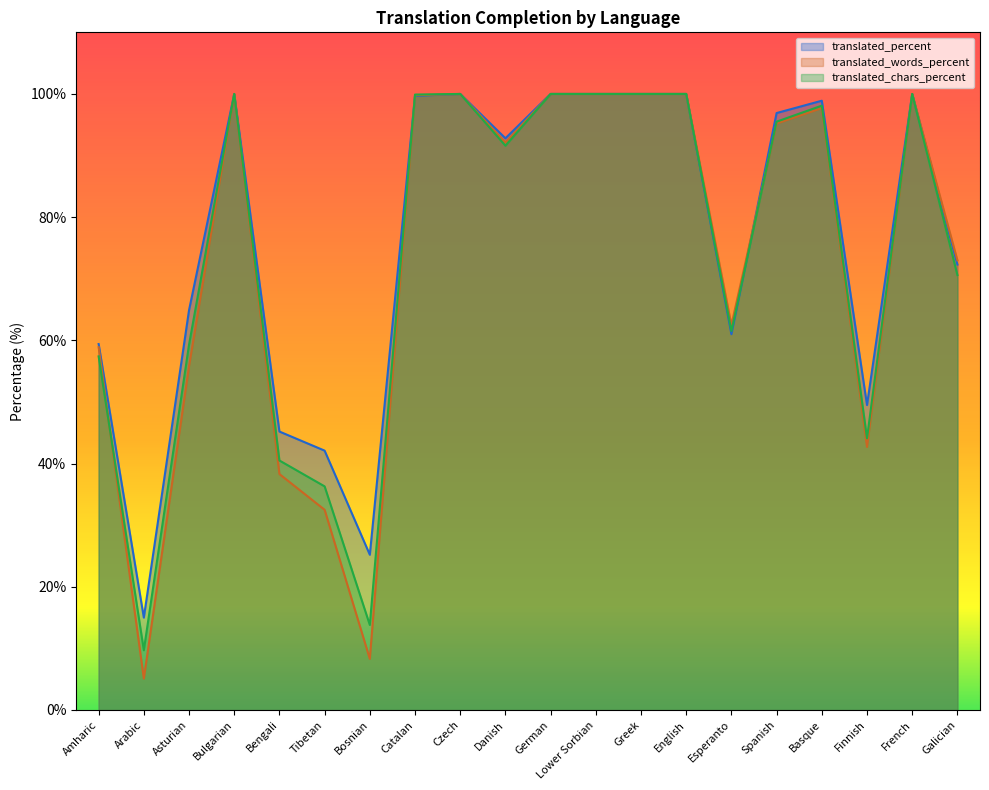

Rank the series by their maximum value, from highest to lowest.

translated_percent, translated_words_percent, translated_chars_percent